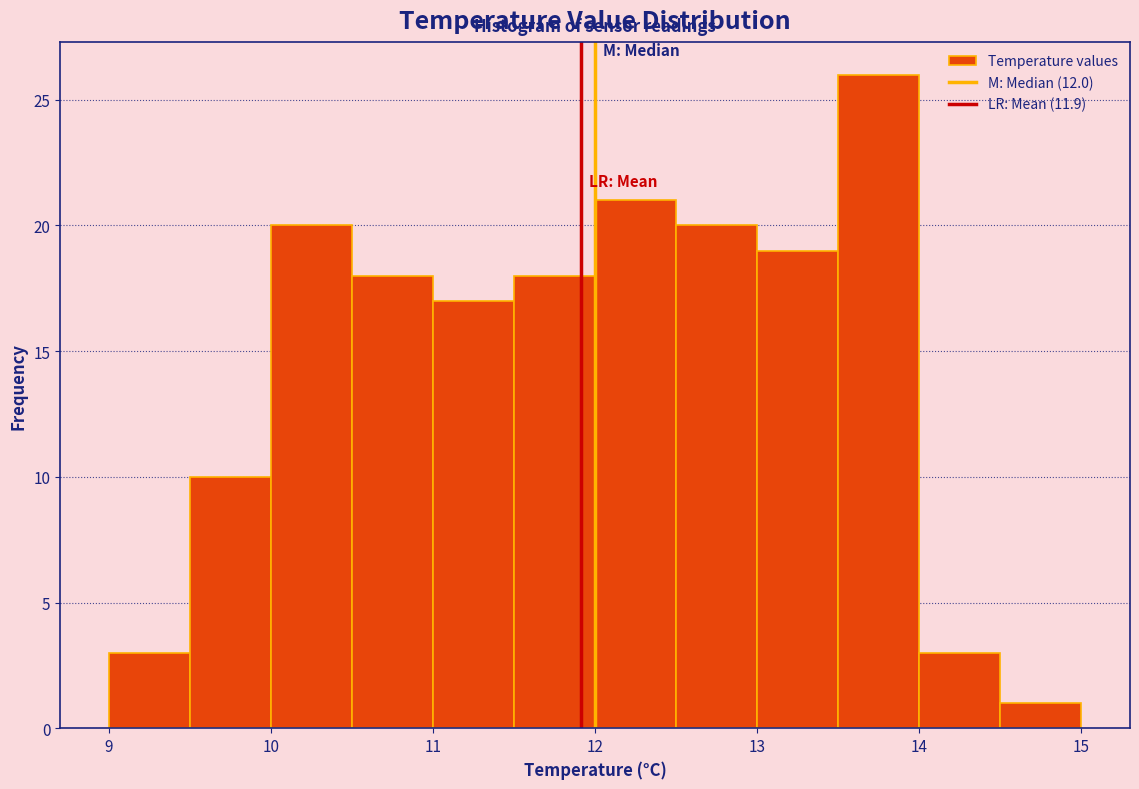

Reading left to right, list every bar in this chart as the range it spans on the x-axis followed by its height. The values are not printed on the chart, so give them approximately, as read against the axis.

9.0 to 9.5: 3
9.5 to 10.0: 10
10.0 to 10.5: 20
10.5 to 11.0: 18
11.0 to 11.5: 17
11.5 to 12.0: 18
12.0 to 12.5: 21
12.5 to 13.0: 20
13.0 to 13.5: 19
13.5 to 14.0: 26
14.0 to 14.5: 3
14.5 to 15.0: 1